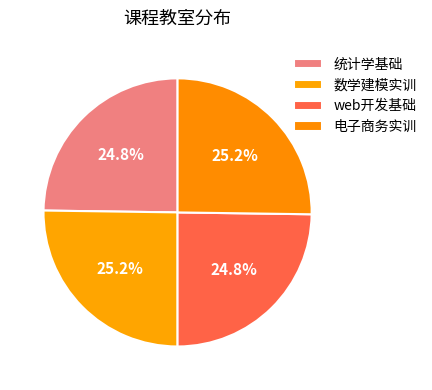

Does web开发基础 account for over 50% of the chart?

No